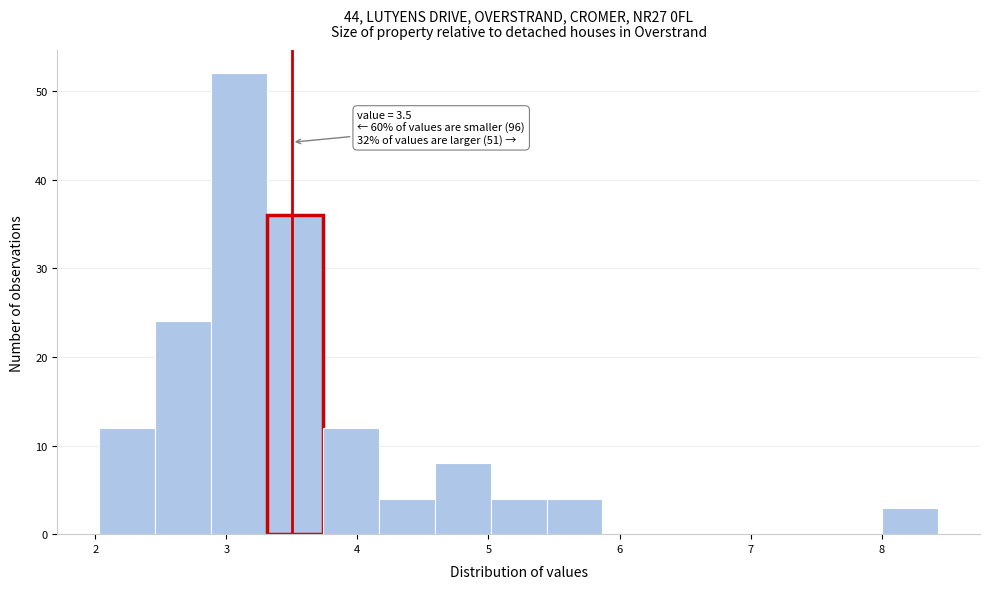

Which range on the x-axis has the tallest bar?

2.9 to 3.3